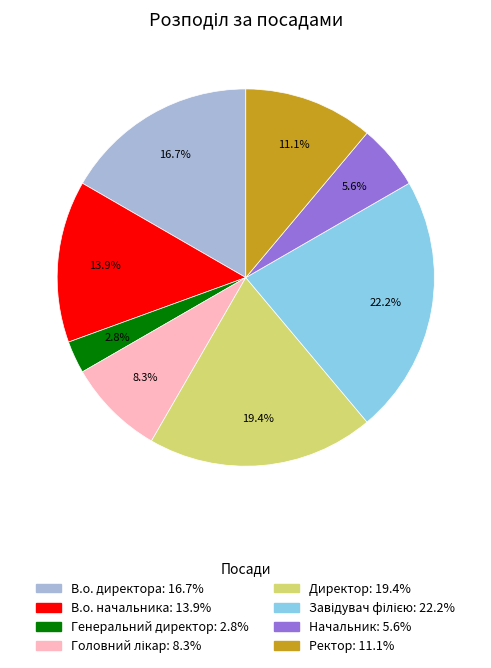

Is it true that Ректор is 1% of the pie?

False